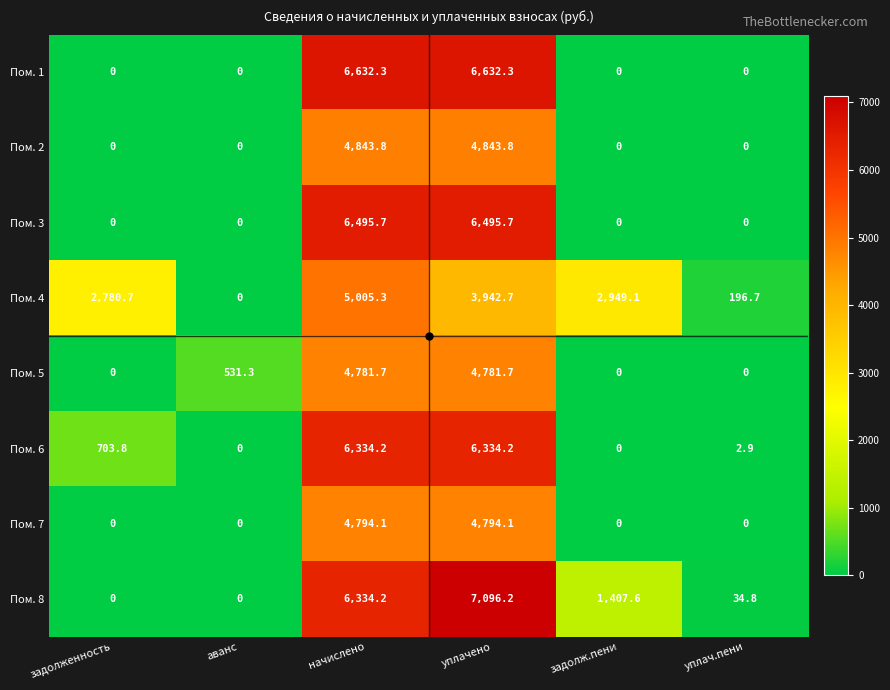

The value of Пом. 6 at начислено is 6334.2. True or false?

True